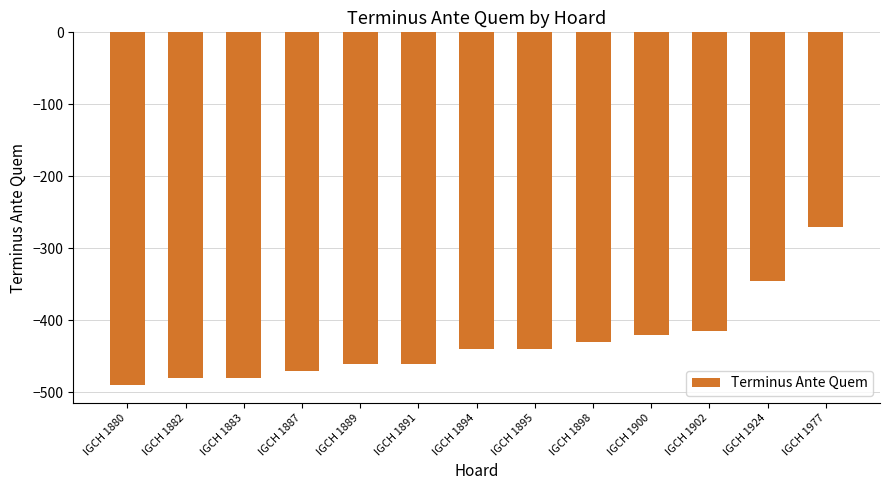

What is the difference between the values at IGCH 1895 and IGCH 1900?

20